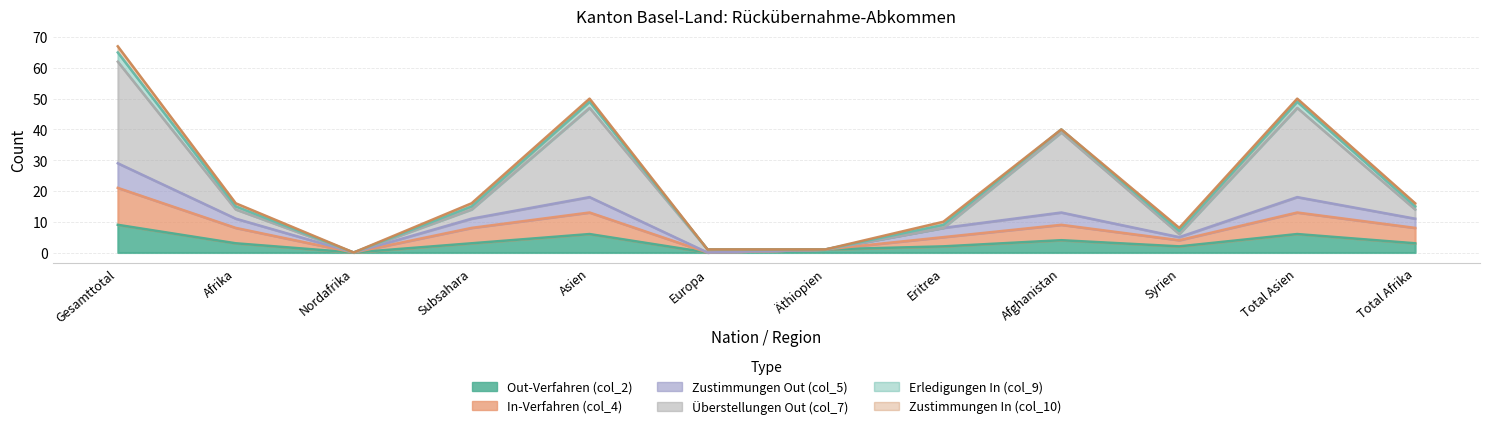

Rank the categories by Zustimmungen Out (col_5) value from lowest to highest.

Nordafrika, Europa, Äthiopien, Syrien, Eritrea, Afrika, Subsahara, Total Afrika, Afghanistan, Asien, Total Asien, Gesamttotal